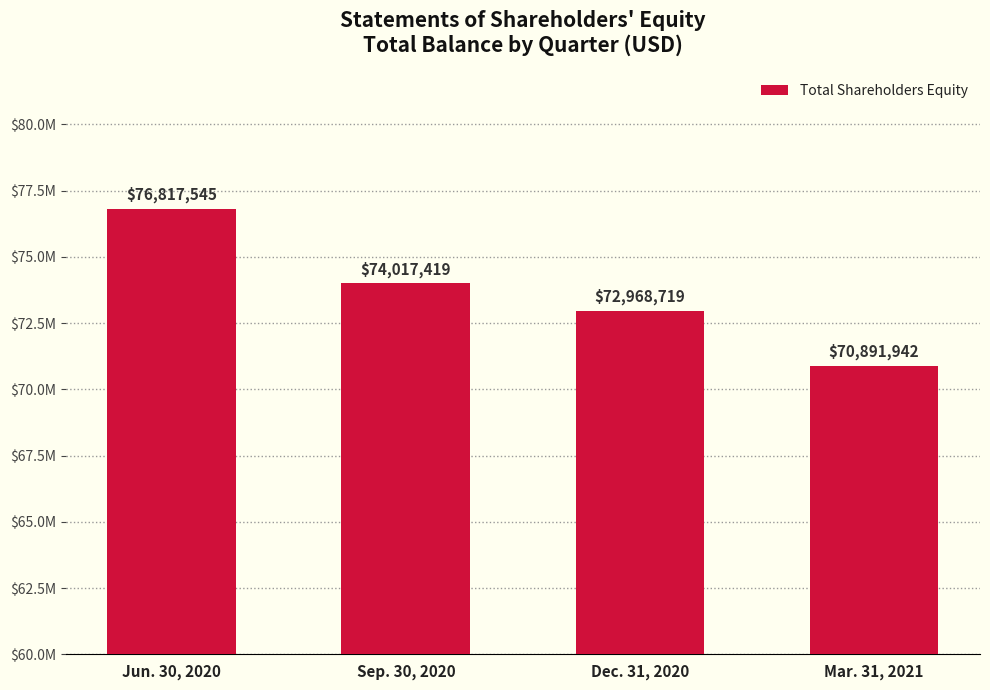

Are the bars horizontal?

No